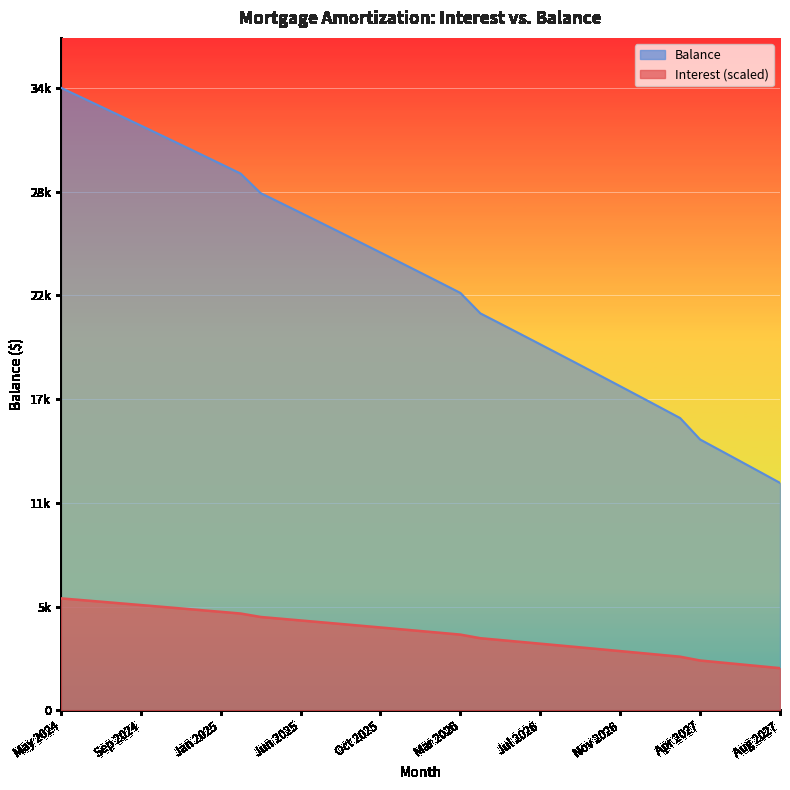

What value does the Balance series have at Mar 2025?

29723.0